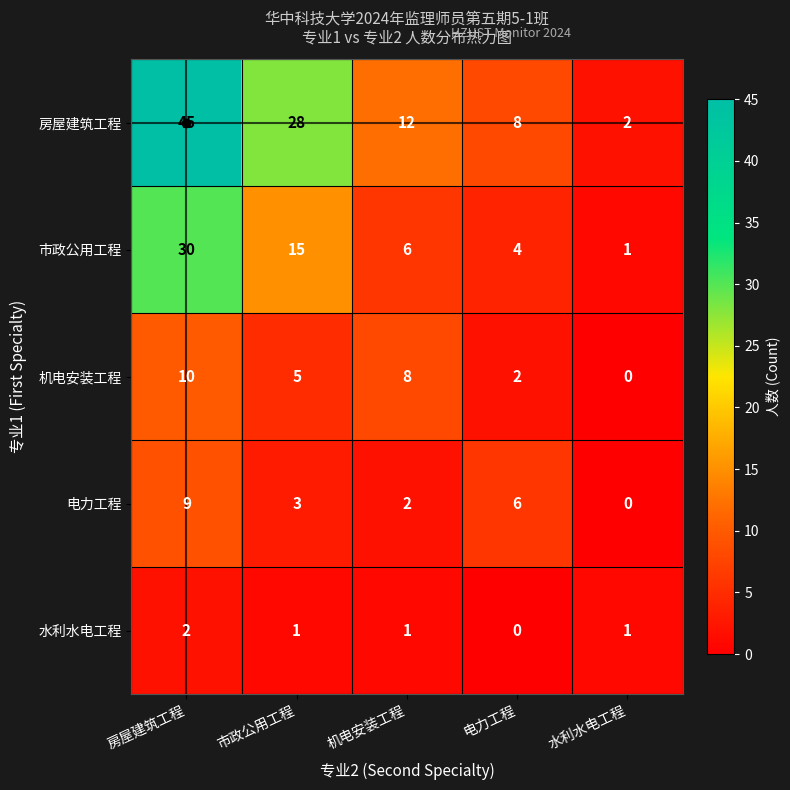

At which category is the sum across all series the highest?

房屋建筑工程